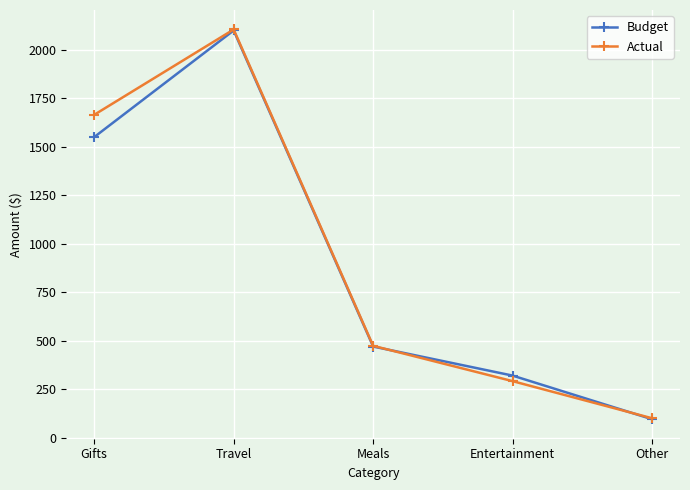

Where is Budget nearest to the value 1097?

Gifts